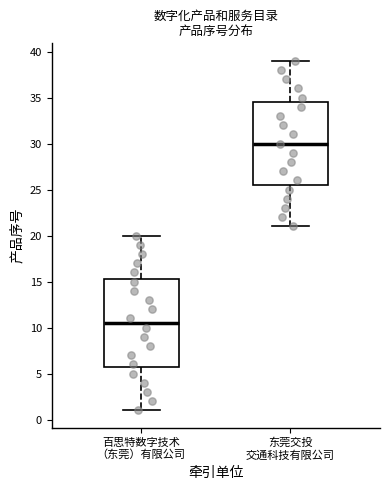

Where does the median line of the box for 百思特数字技术 （东莞）有限公司 sit on the y-axis? The values are not printed on the chart, so give them approximately, as read against the axis.

10.5